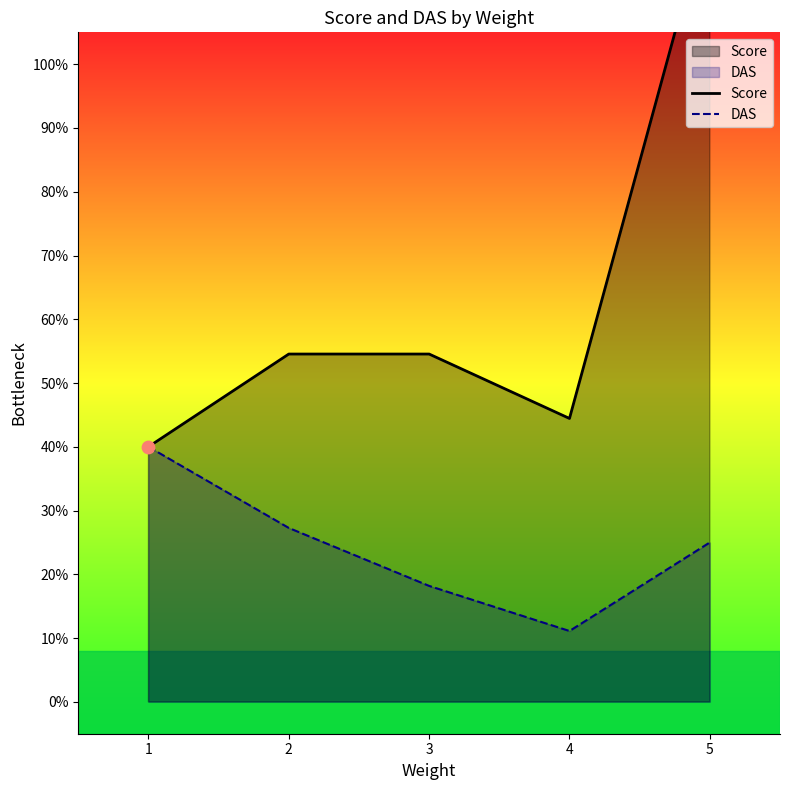

At how many categories does at least one series exceed 0?

5